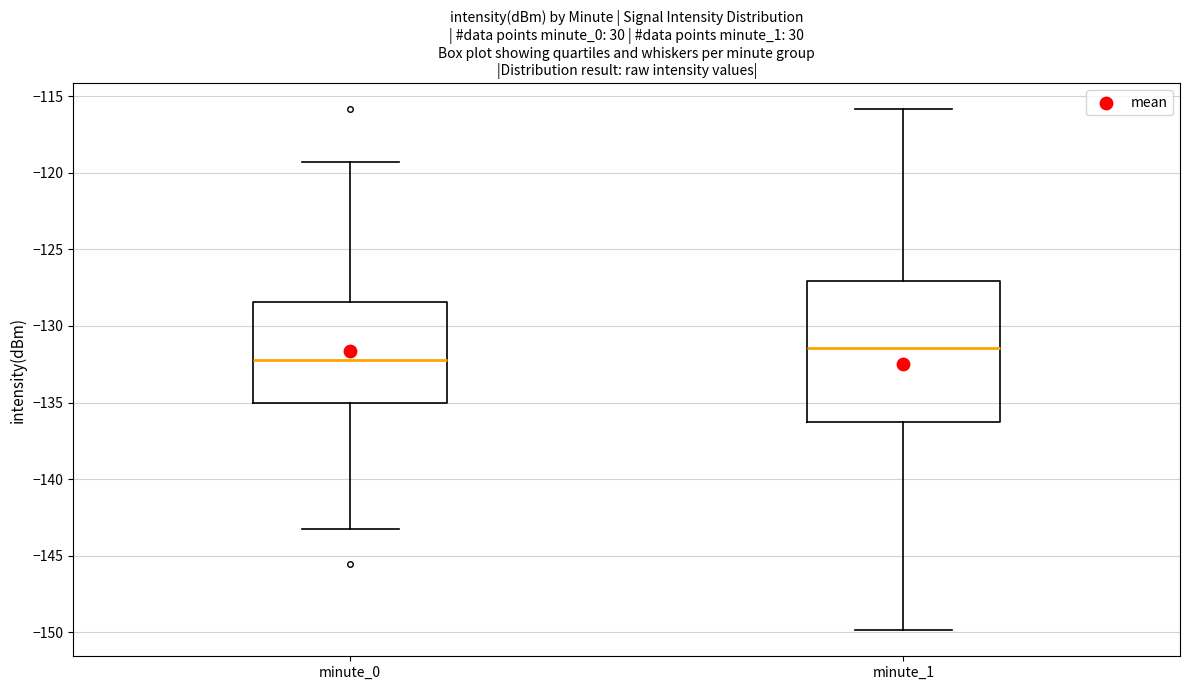

Reading left to right, transcribe this box plot: for each box, give where its median line is, the range the box spans, and where its two whiskers end, as read against the y-axis. The values are not printed on the chart, so give them approximately, as read against the axis.

minute_0: median -132.0, box -135.0 to -128.5, whiskers -143.5 to -119.5
minute_1: median -131.5, box -136.5 to -127.0, whiskers -150.0 to -116.0